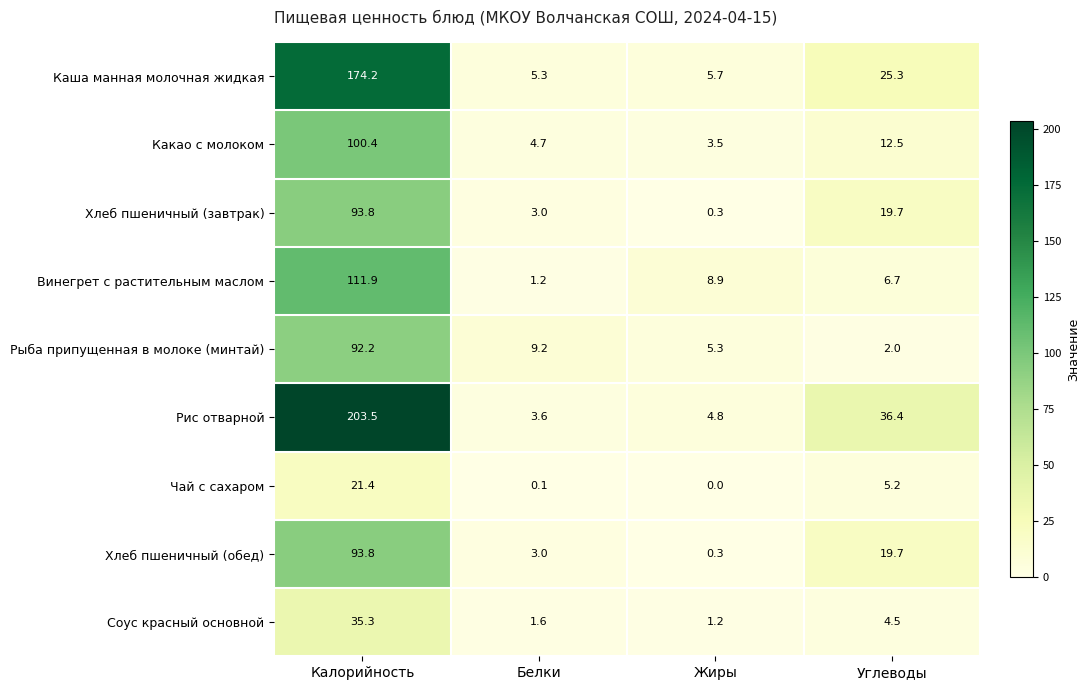

Which series has the largest total across all categories?

Рис отварной